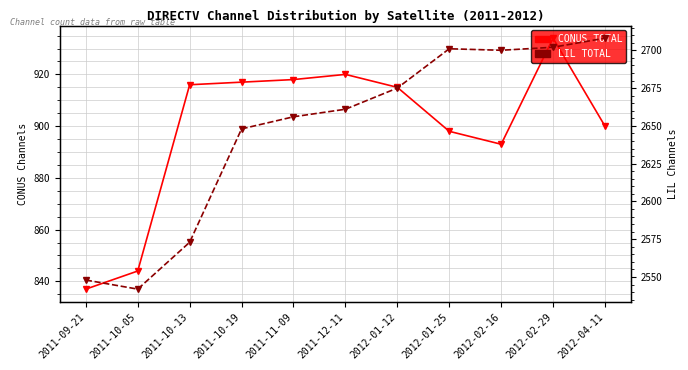

Count the number of data series in this chart.

2